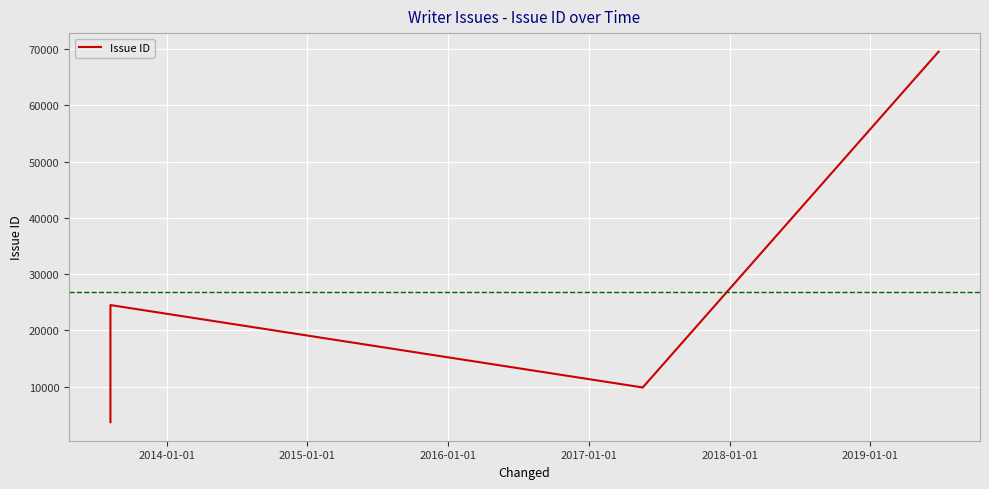

Reading right to left, extract all data points from this chart.

69519	9860	24500	3692